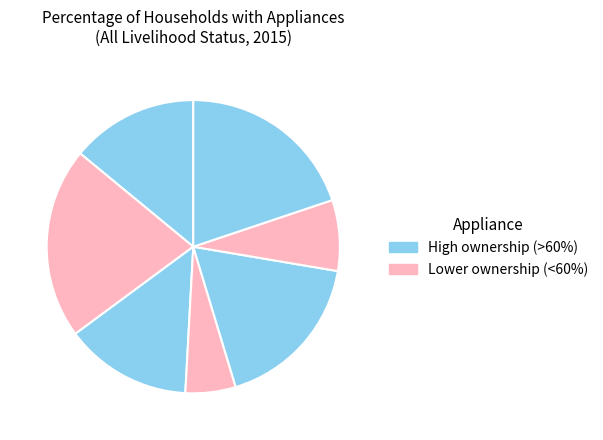

How many segments does this pie chart have?

7